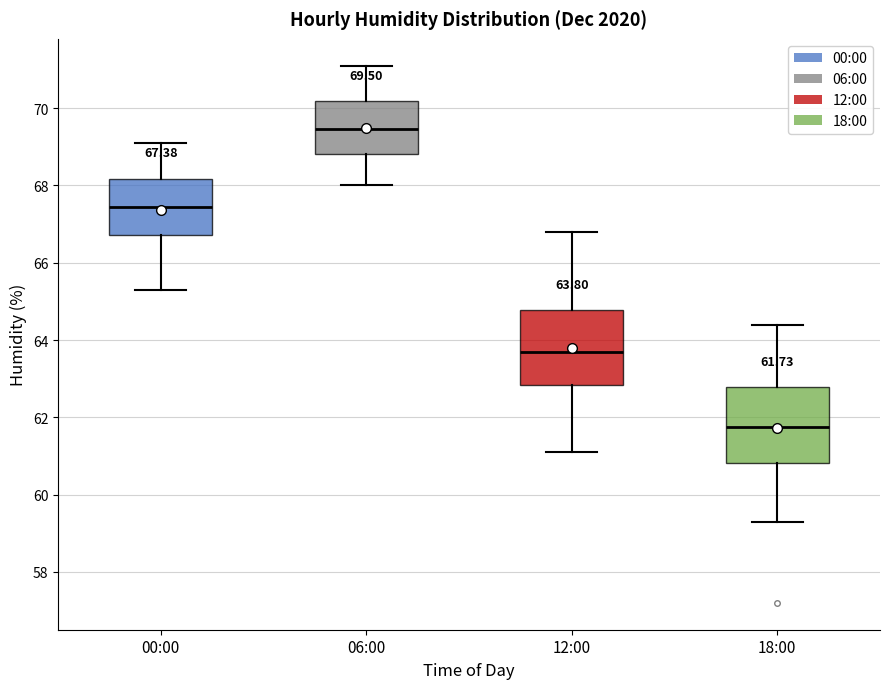

Which box's median line is the lowest?

18:00